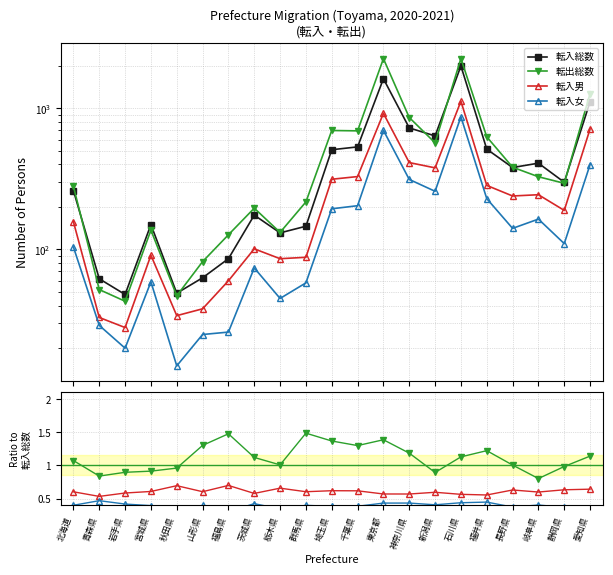

What is the sum of all 転入男 values?

12.7